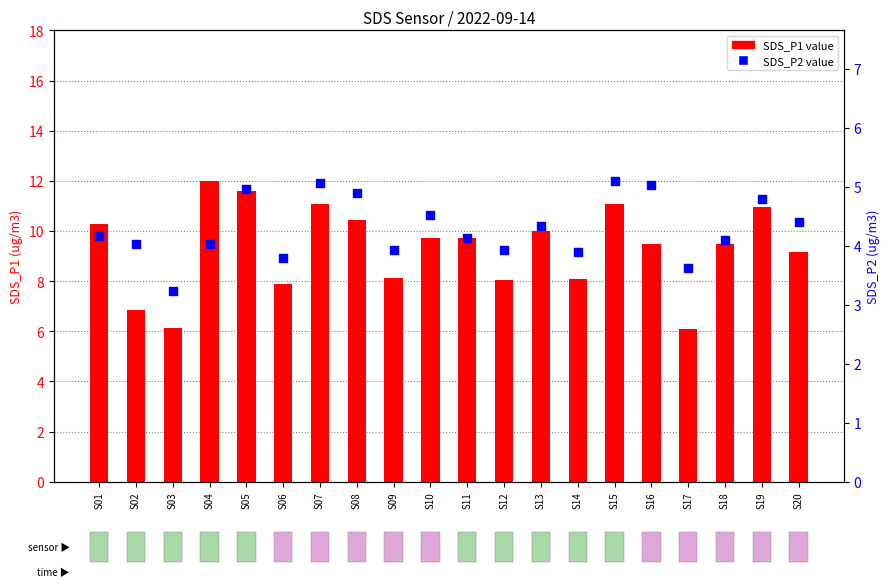

Which series reaches the maximum Y coordinate?

SDS_P1